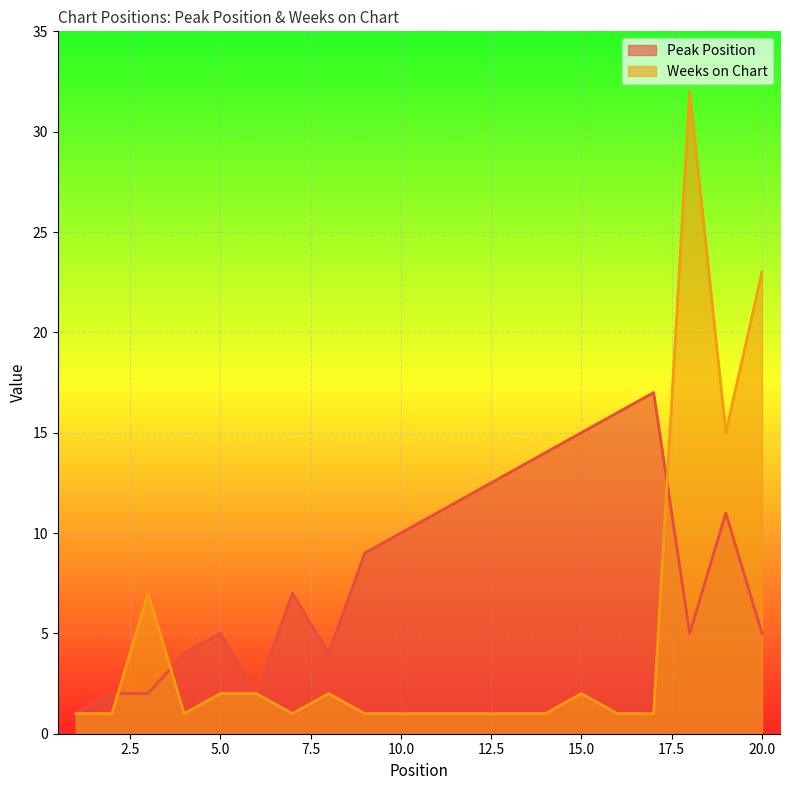

The value of Weeks on Chart at 14 is 1. True or false?

False